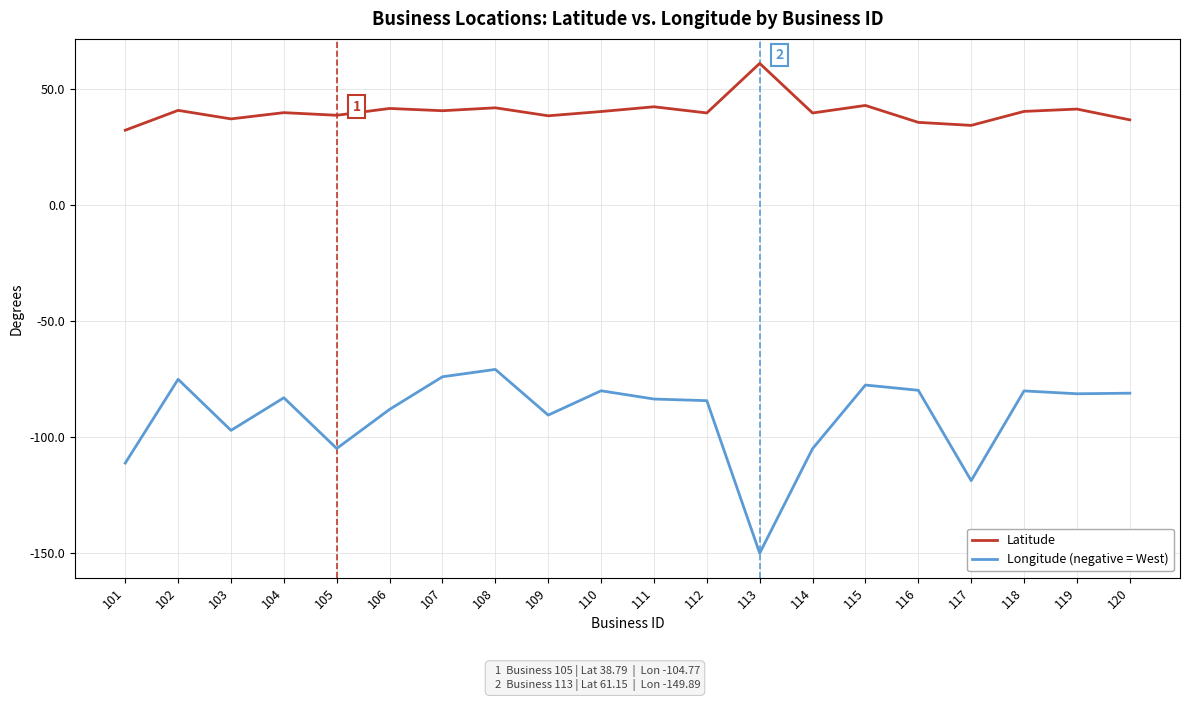

Between 106 and 118, which series saw the biggest shift?

Longitude (negative = West)